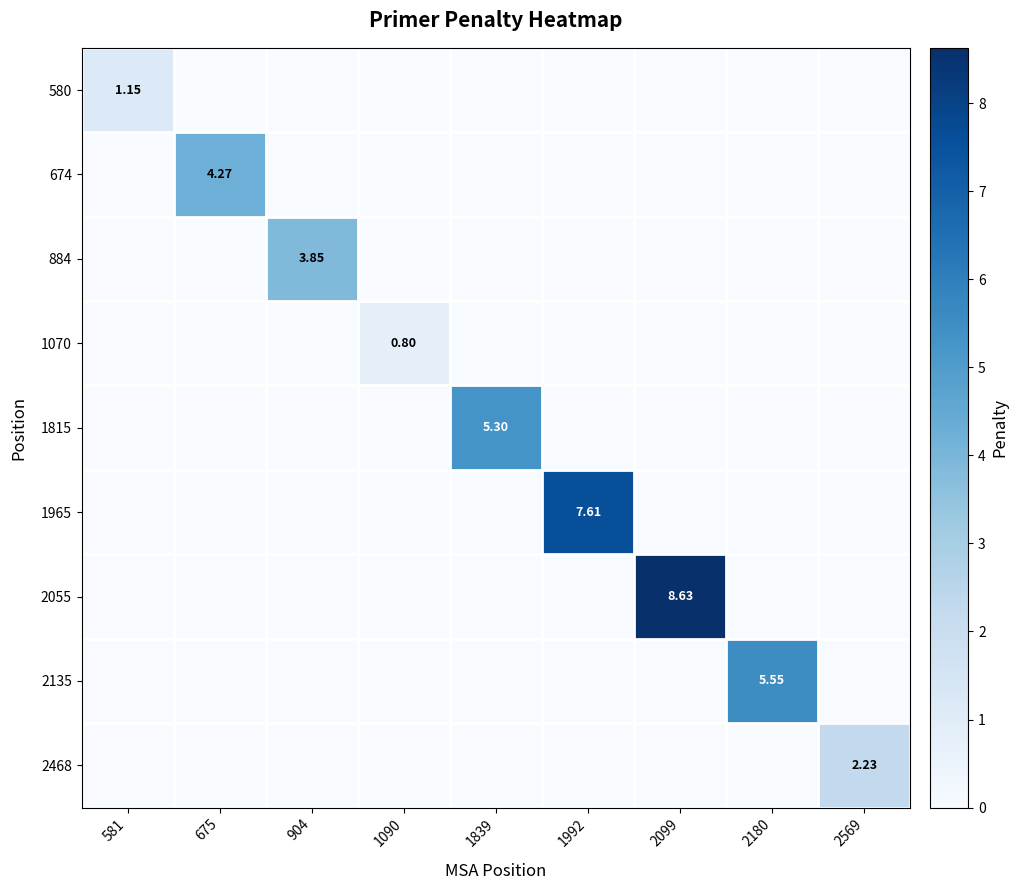

At which label does 2468 reach its minimum?

581